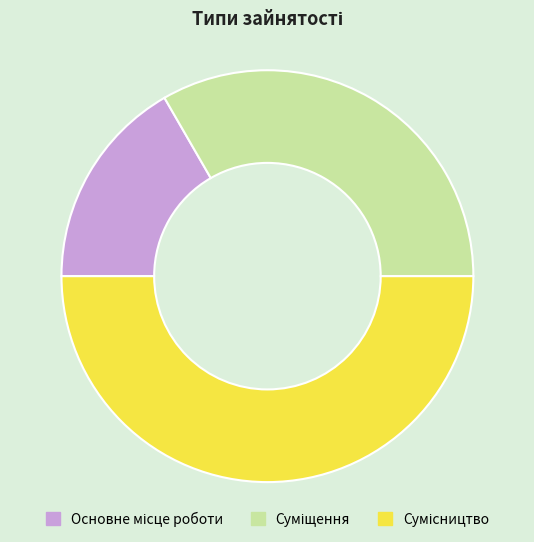

Is it true that Основне місце роботи is 2% of the pie?

False